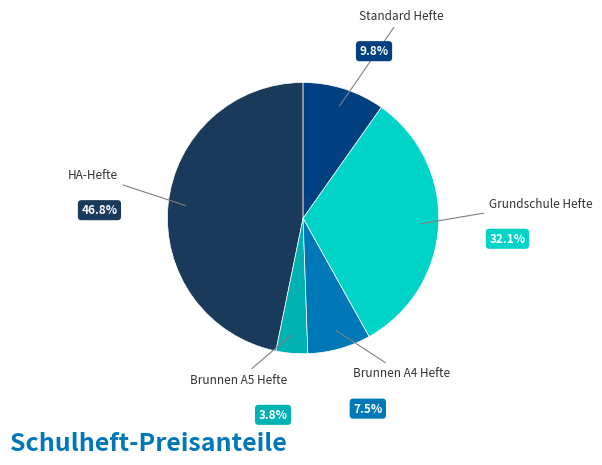

Is there a majority slice in this chart?

No